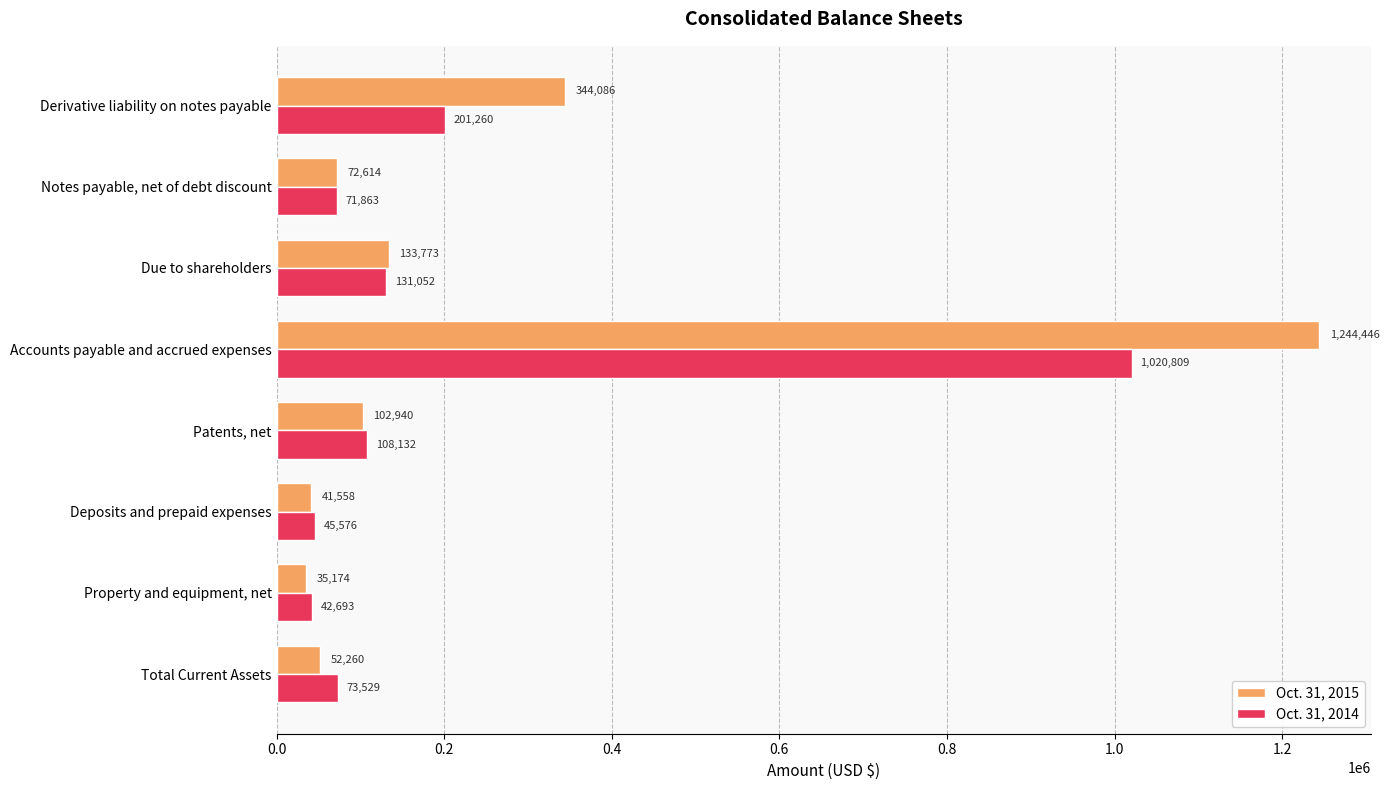

List the series in order of their peak value, lowest first.

Oct. 31, 2014, Oct. 31, 2015